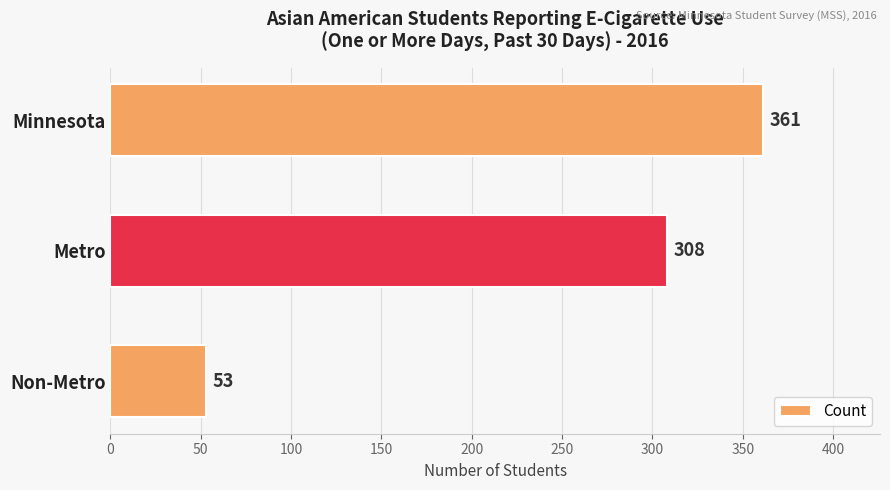

What is the label of the 2nd bar from the top?

Metro